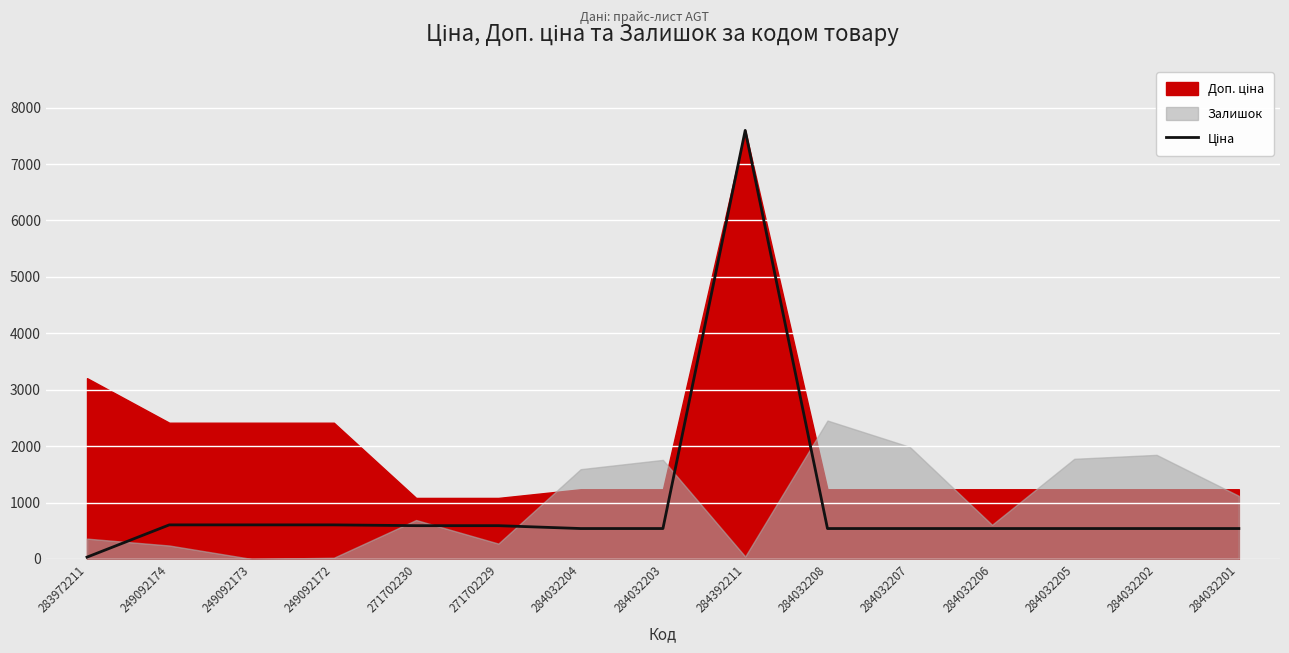

What is the sum of the values at 283972211 and 271702230?

622.0